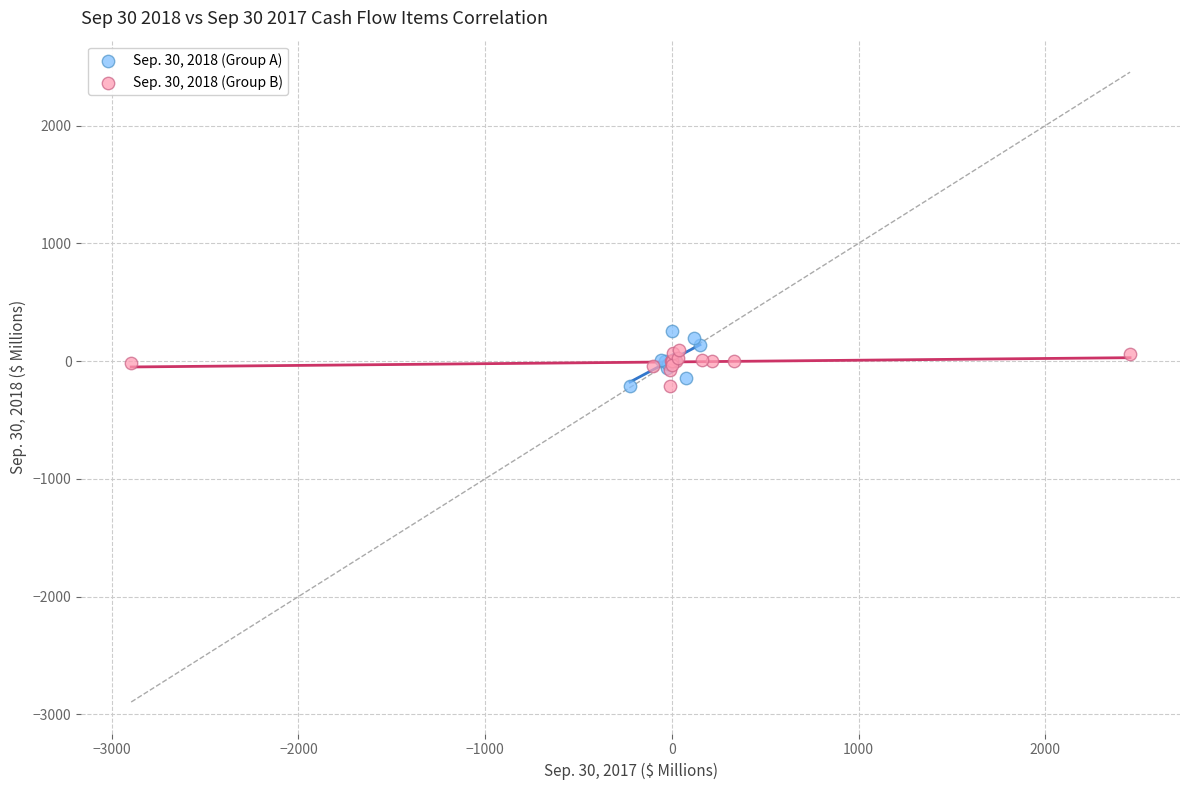

Which series has the widest spread of Y values?

Sep. 30, 2018 (Group A)